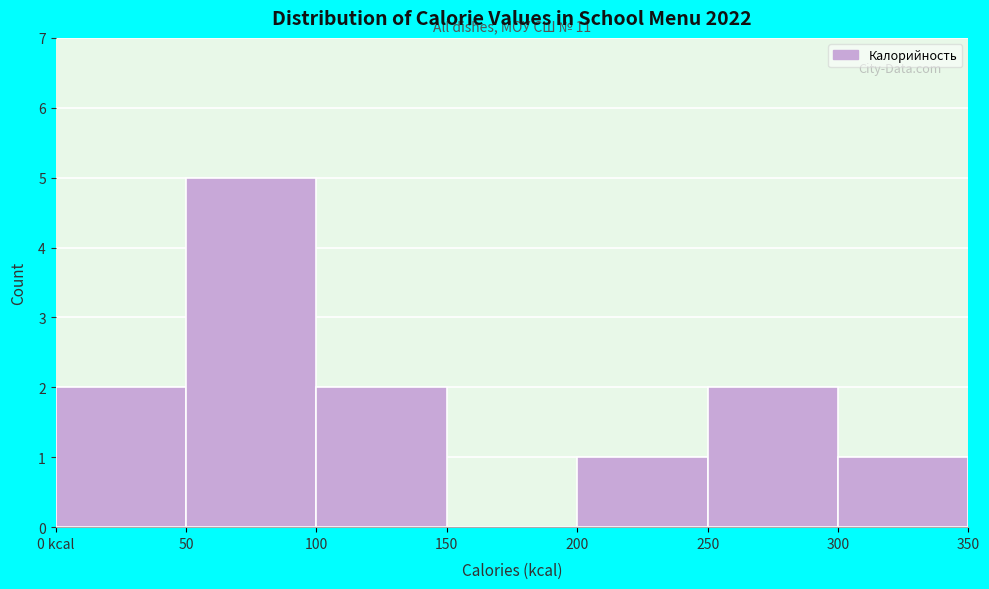

Reading right to left, extract all data points from this chart.

300=1	250=2	200=1	150=0	100=2	50=5	0 kcal=2